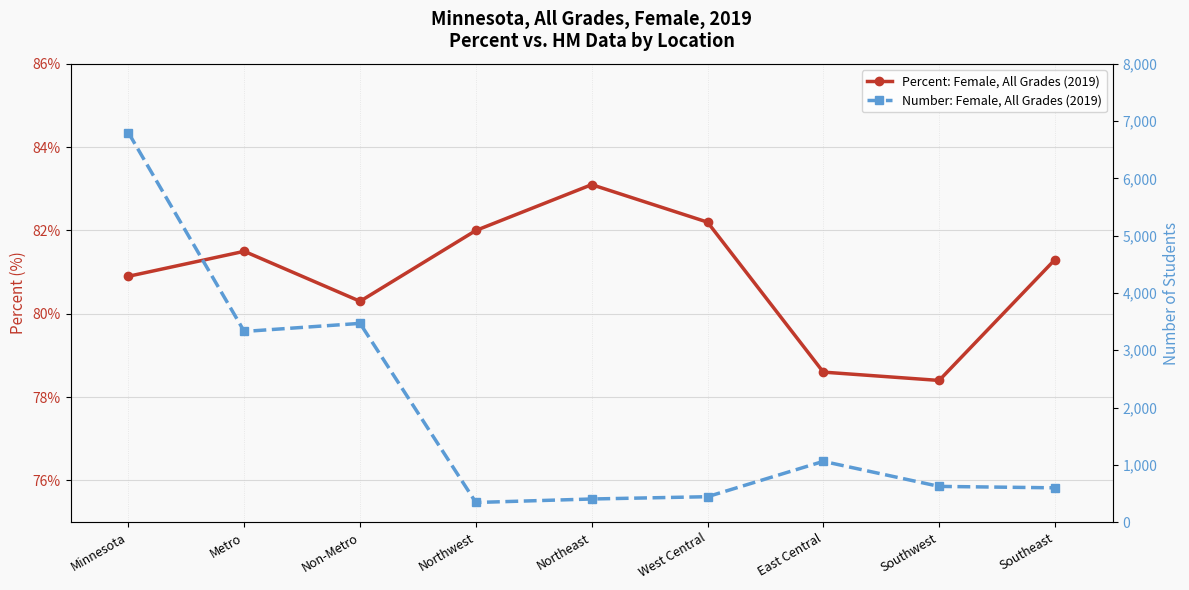

At which category does Number: Female, All Grades (2019) reach its first local valley?

Metro